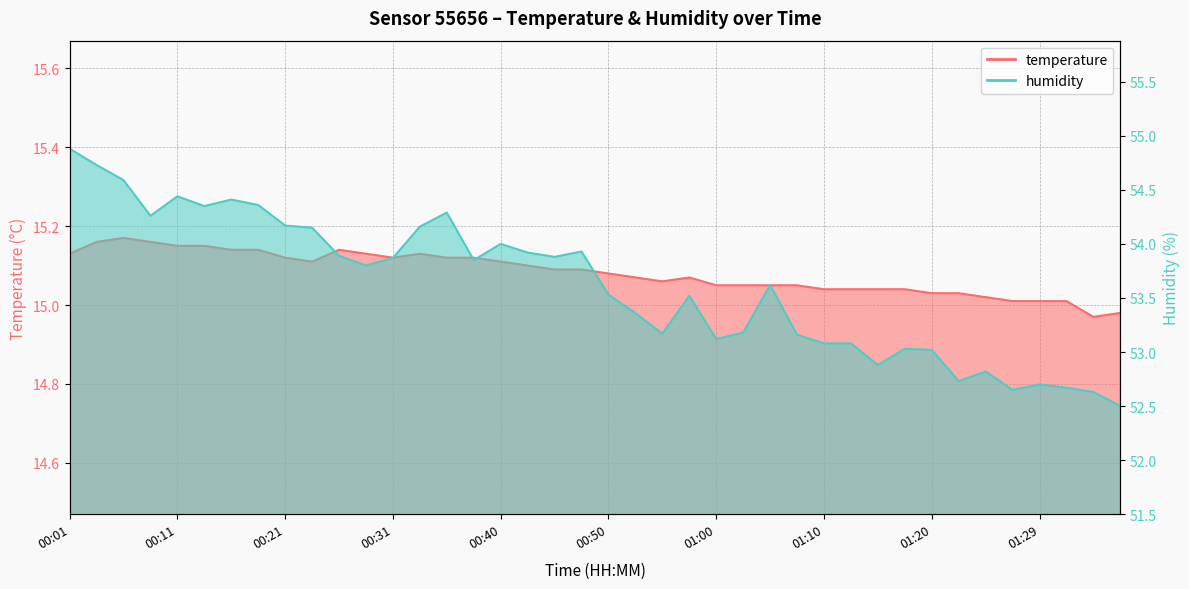

The value of humidity at 01:05 is 53.6. True or false?

True